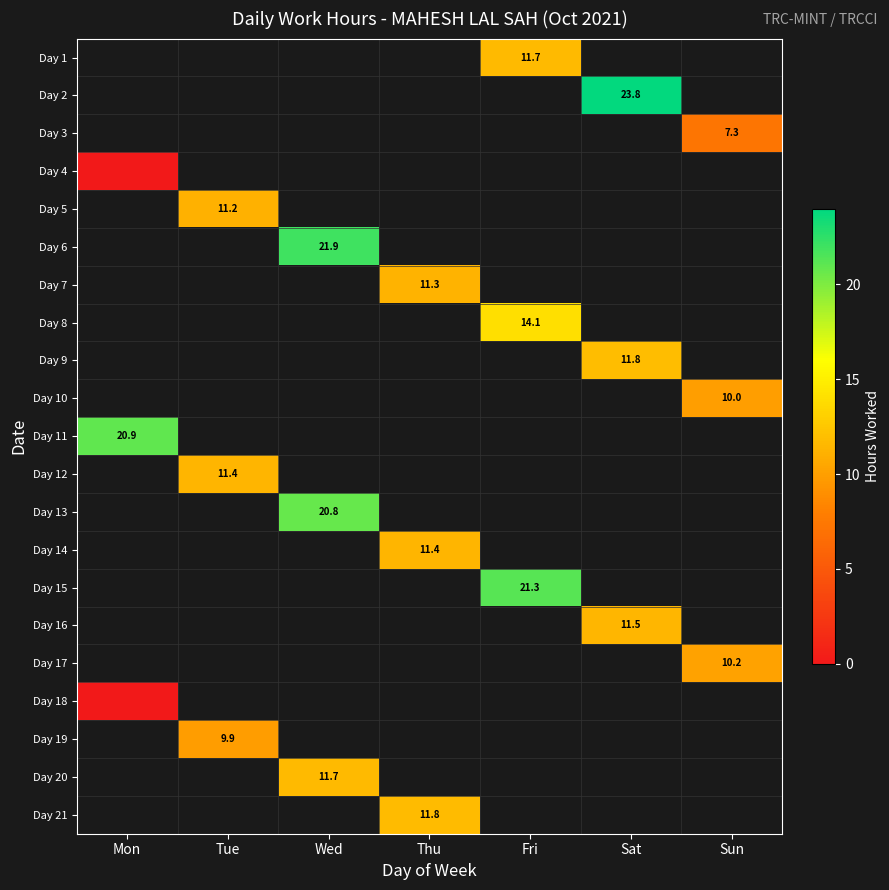

How many values in Day 19 are above zero?

1